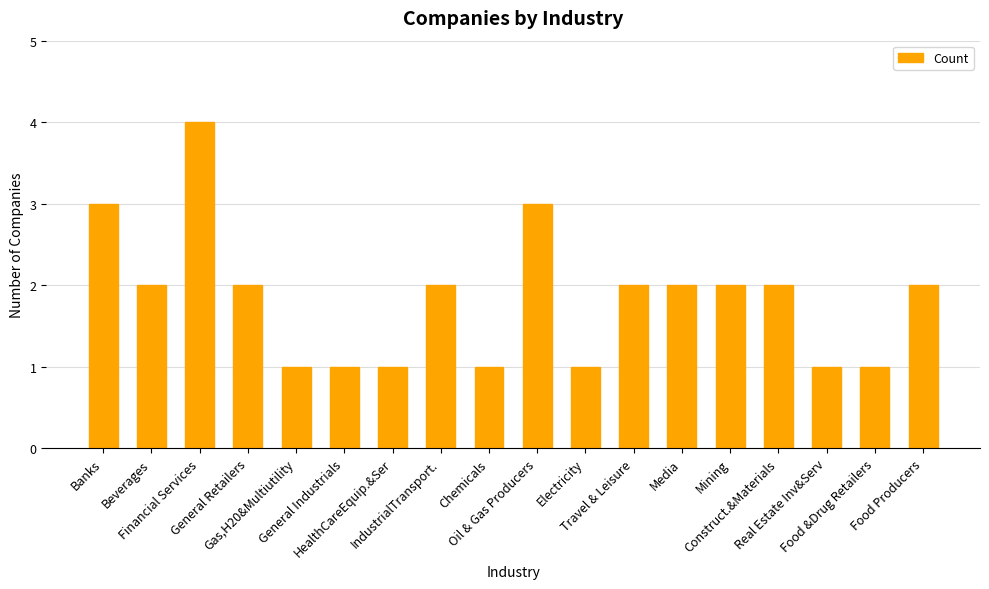

Approximately how many times larger is the value at Chemicals compared to Travel & Leisure?

0.5